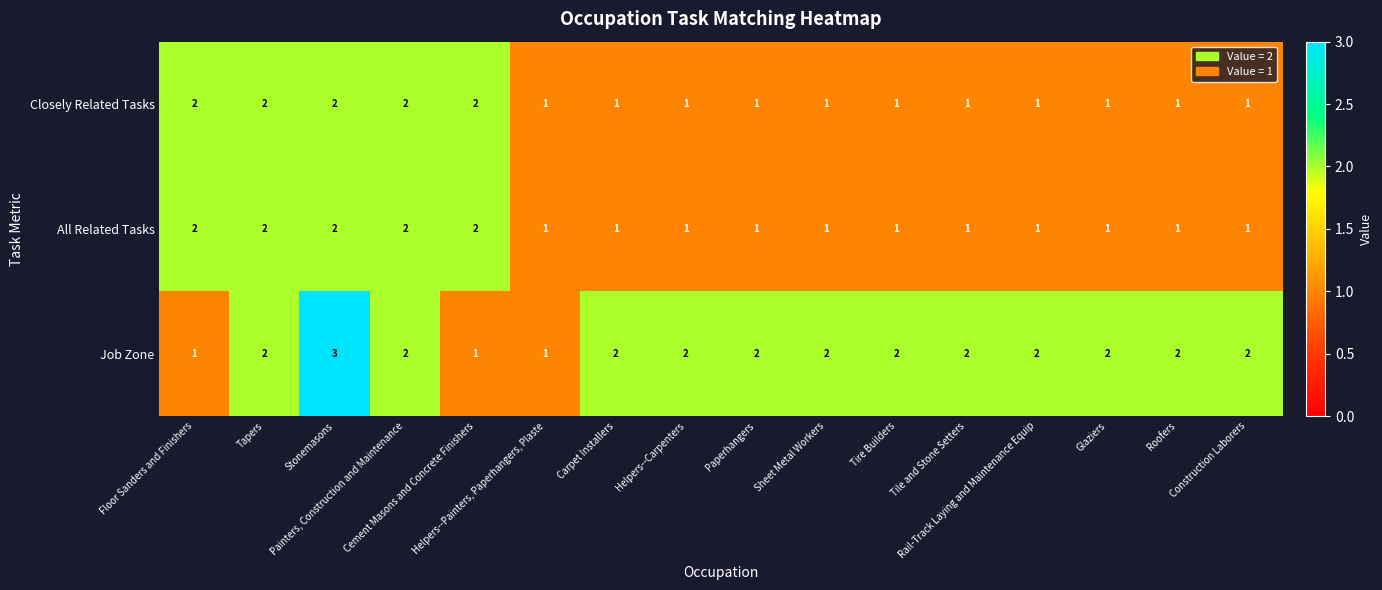

Which series has the largest range (max minus min)?

Job Zone